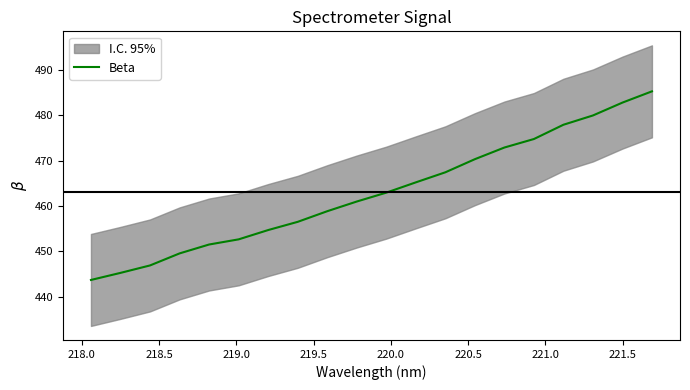

The value at 218.0 is 189.2. True or false?

False